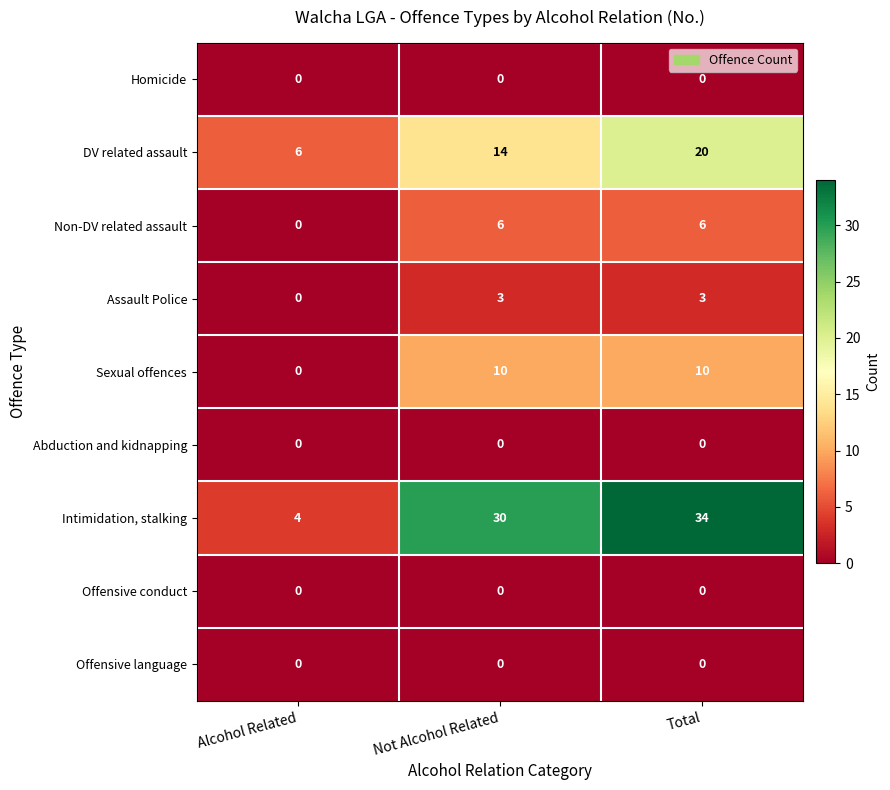

What is the highest value of the Sexual offences series?

10